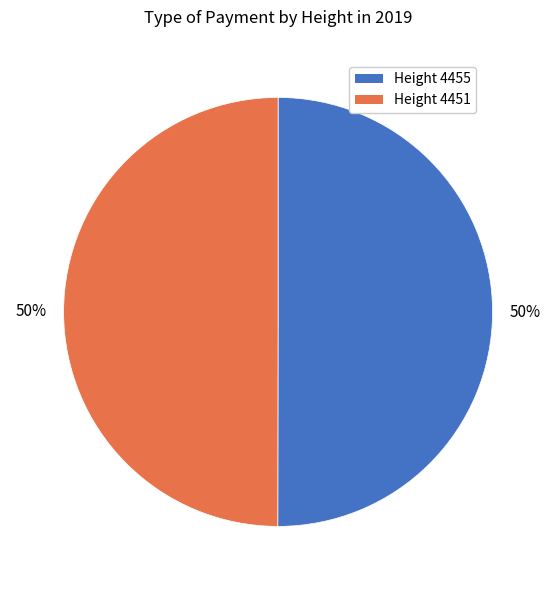

To the nearest percent, what is the average slice percentage?

50%